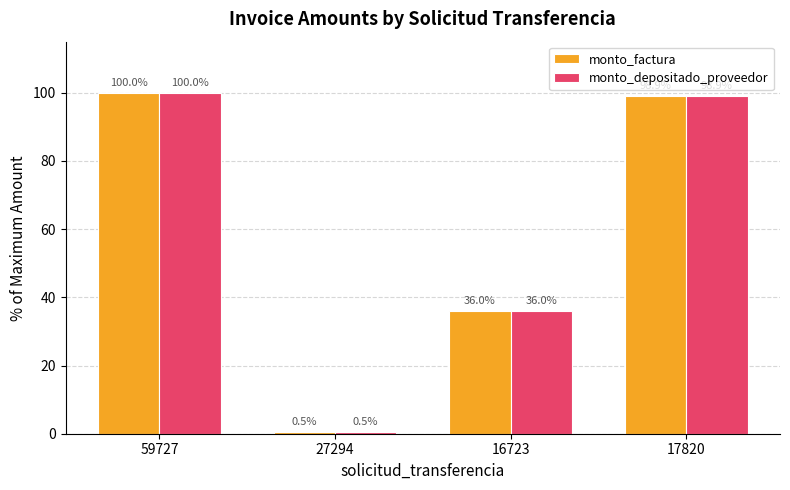

At which category is the sum across all series the highest?

59727